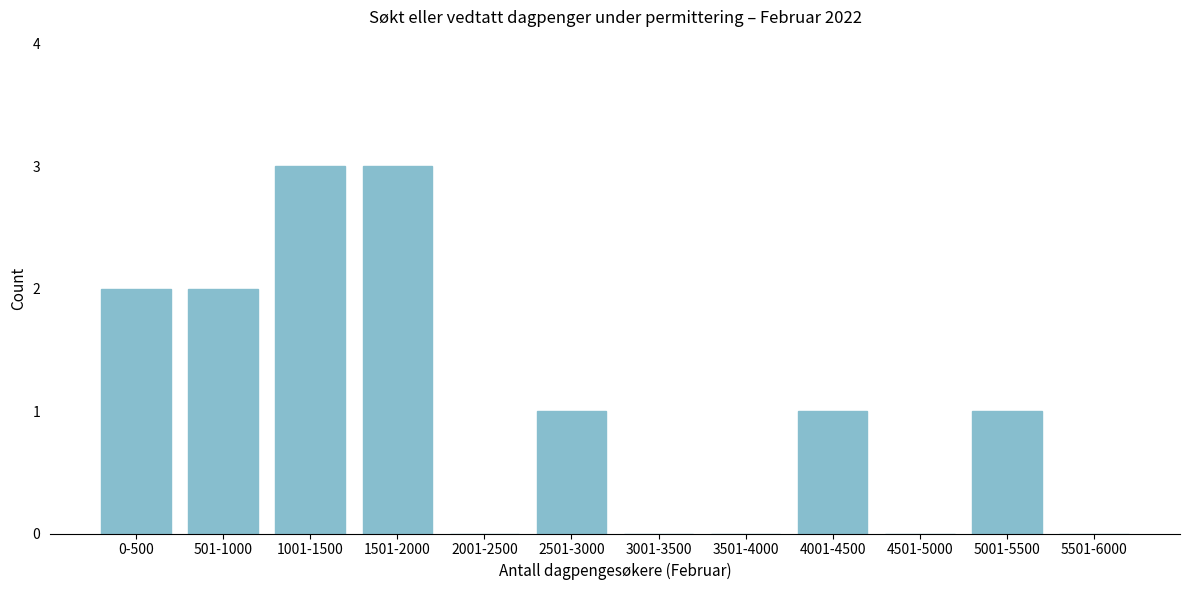

Reading left to right, transcribe all the data shown in this chart.

0-500=2	501-1000=2	1001-1500=3	1501-2000=3	2001-2500=0	2501-3000=1	3001-3500=0	3501-4000=0	4001-4500=1	4501-5000=0	5001-5500=1	5501-6000=0